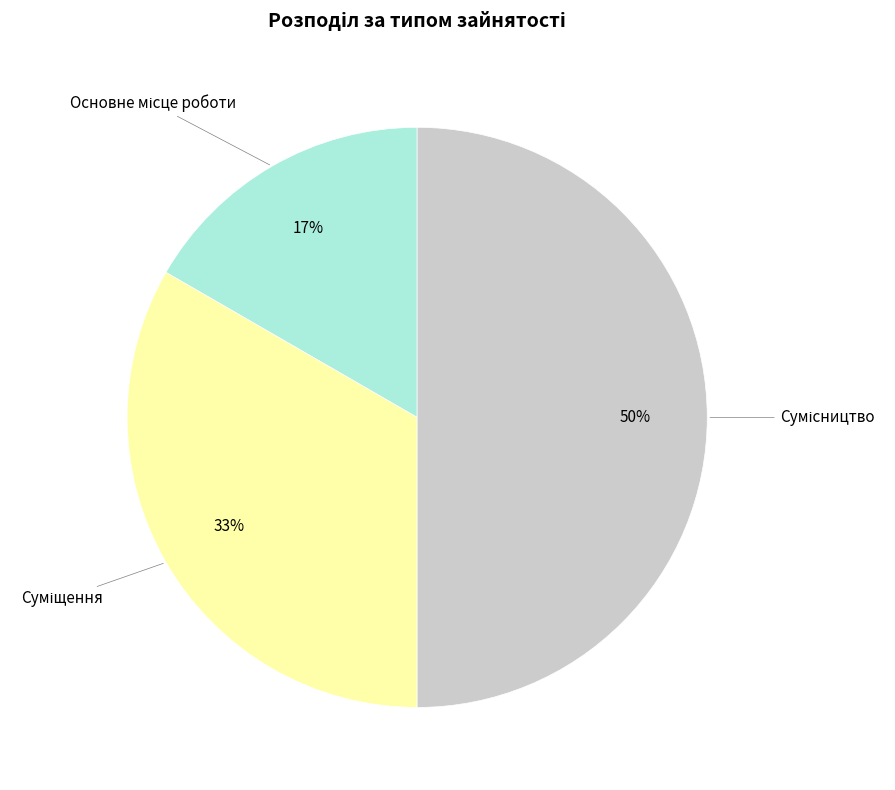

To the nearest percent, what is the difference between the largest and smallest slice percentages?

33%